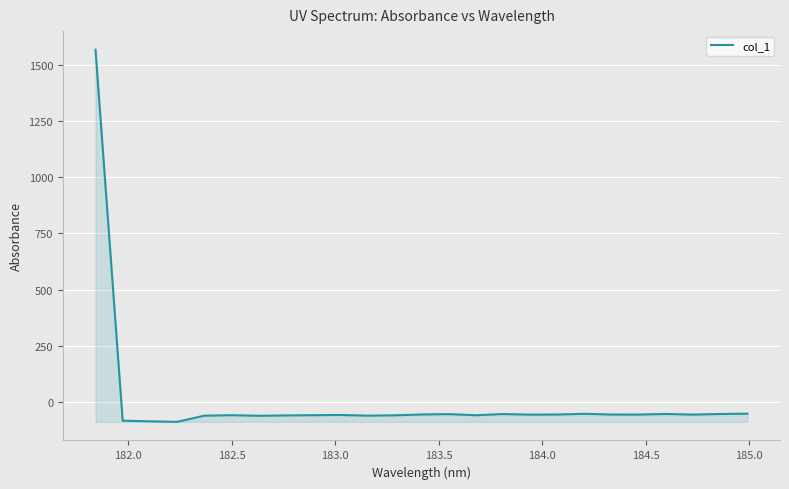

What is the maximum value shown in the chart?

1569.0